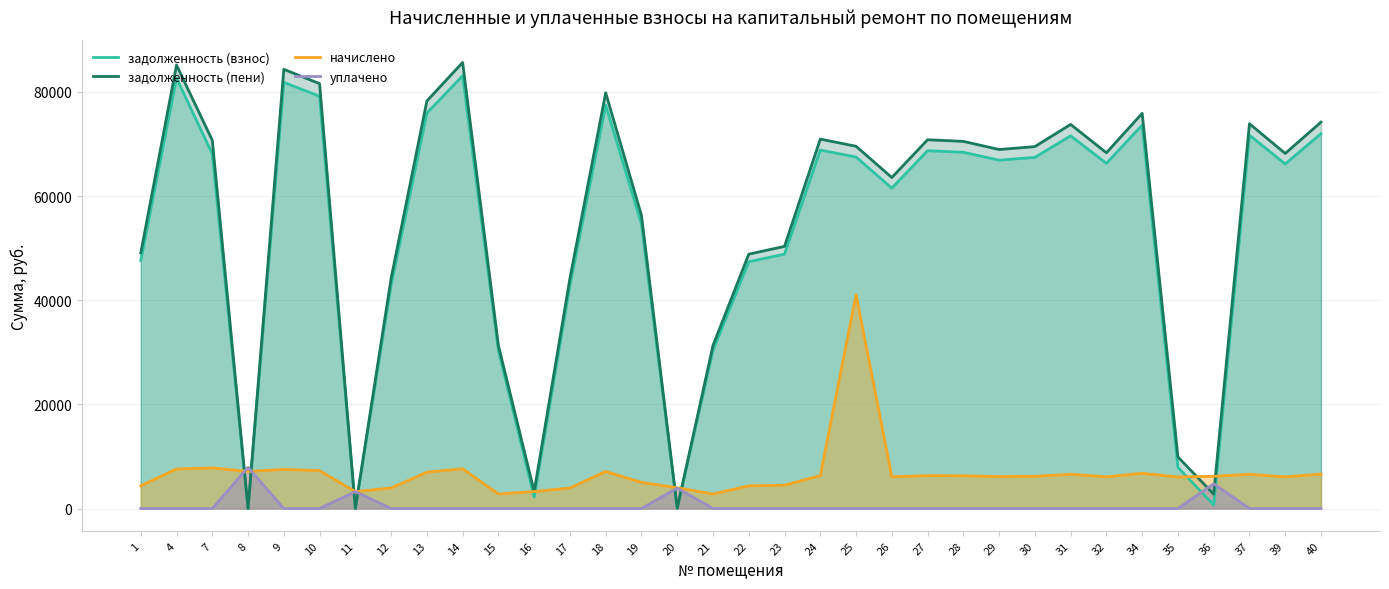

What is the sum of the задолженность (взнос) values at 30 and 35?

75330.6